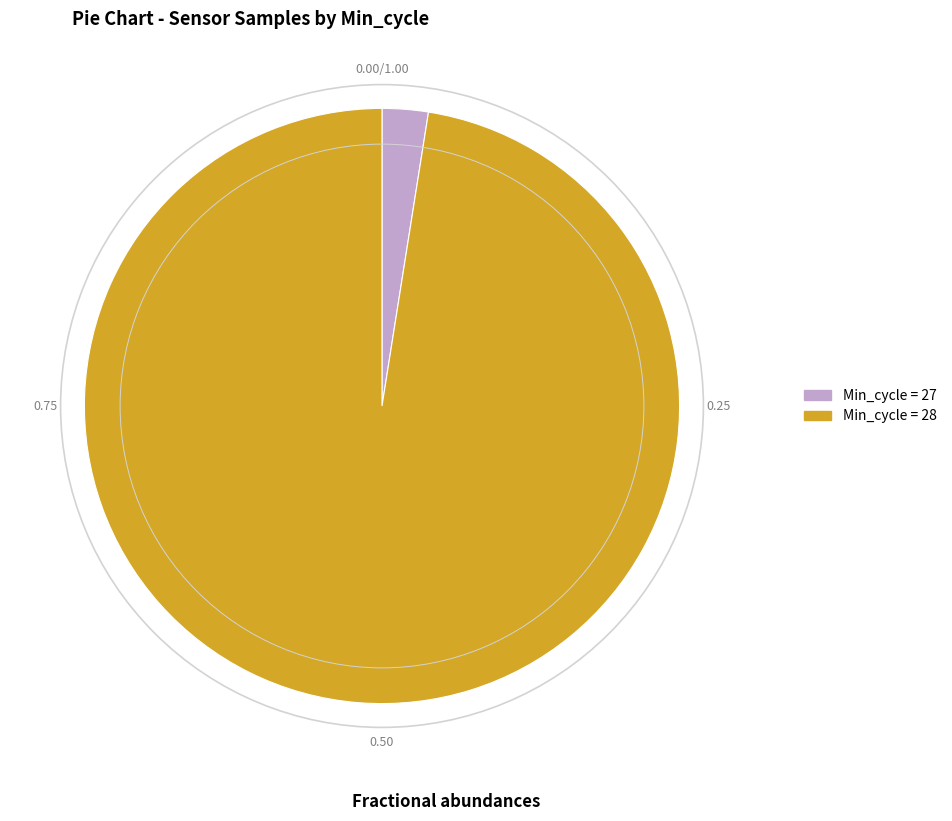

Is there a majority slice in this chart?

Yes